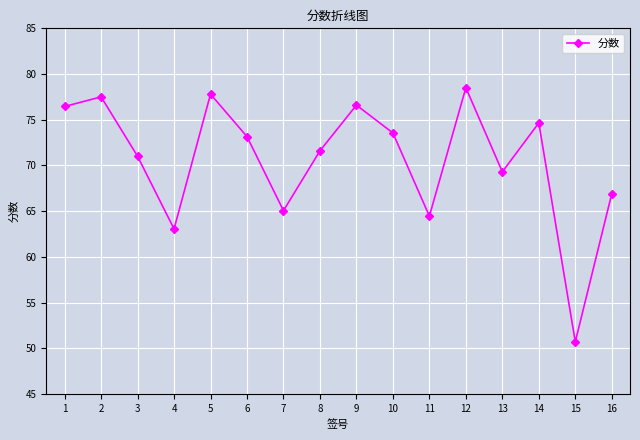

What is the difference between the maximum and minimum values?

27.8